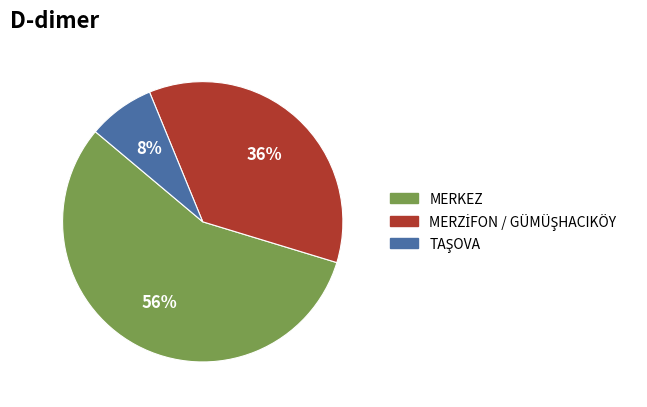

To the nearest percent, what is the average slice percentage?

33%